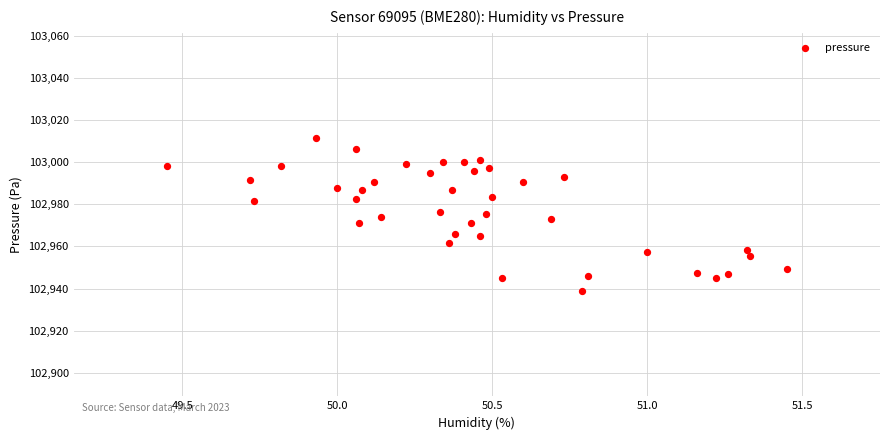

What is the range of Y values (max minus min)?

72.7